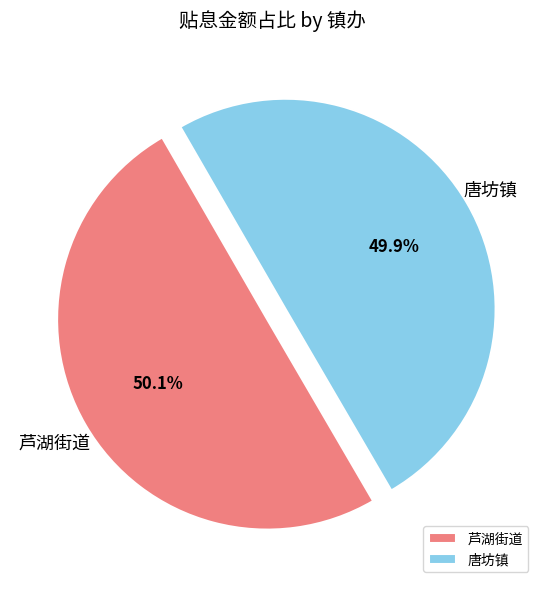

What is the total percentage of 芦湖街道 and 唐坊镇?

100.0%